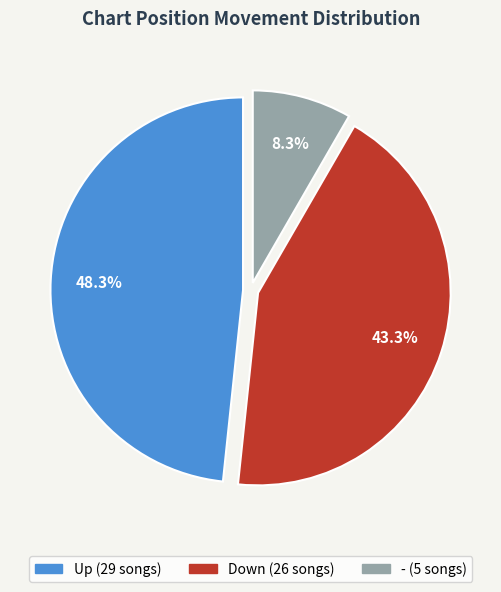

Does any single category account for the majority?

No